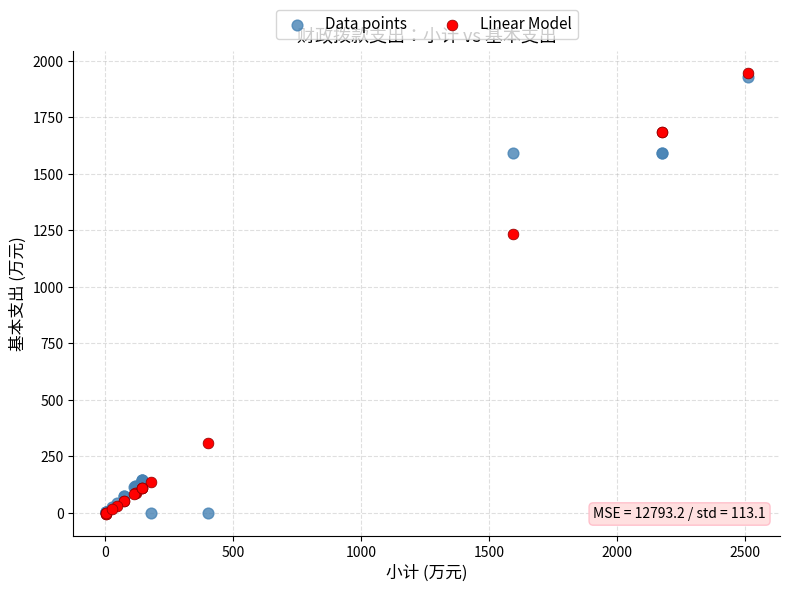

In the Data points series, what Y value is closest to 965?

1592.5